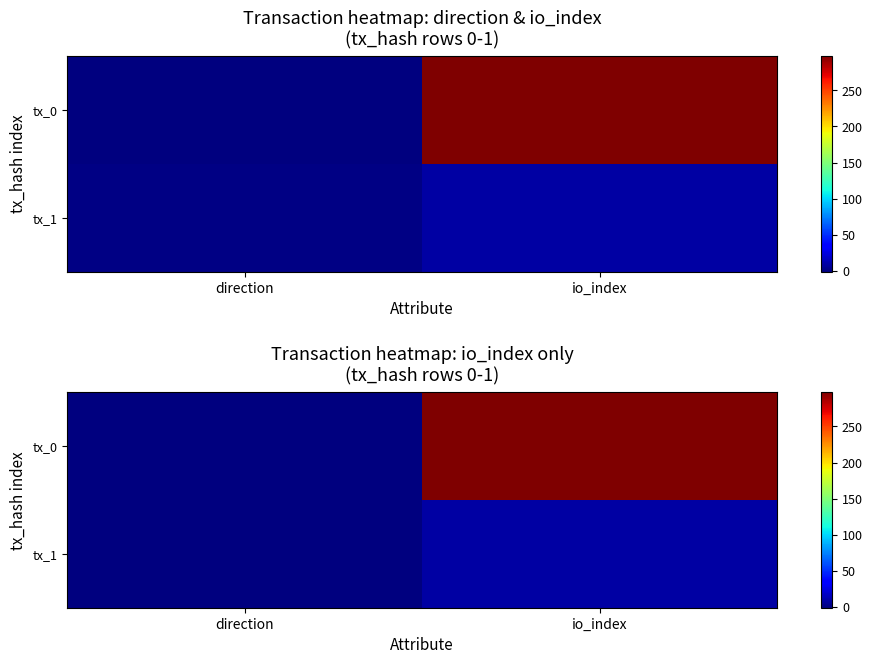

At io_index, list the series in order from smallest to largest.

tx_1, tx_0